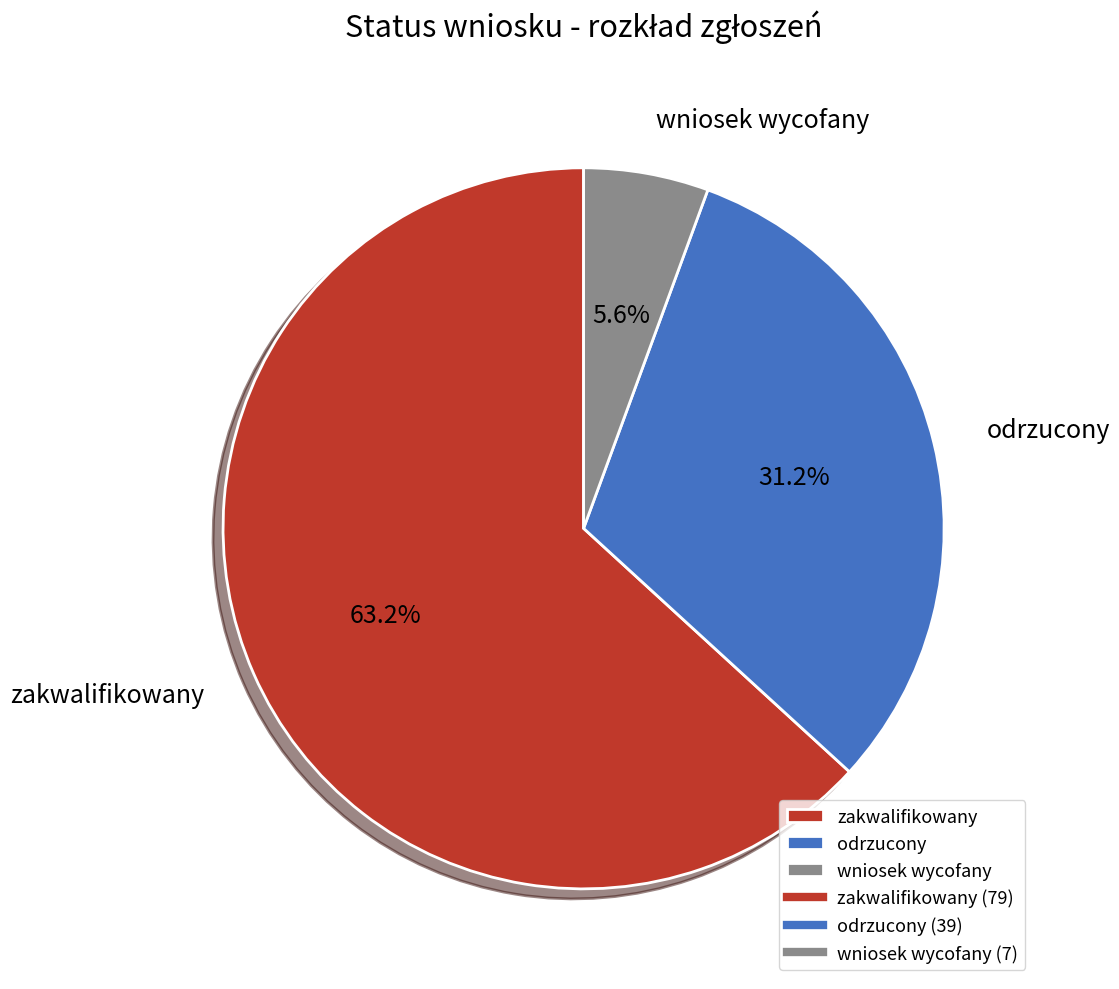

Which category has the smallest portion of the pie?

wniosek wycofany